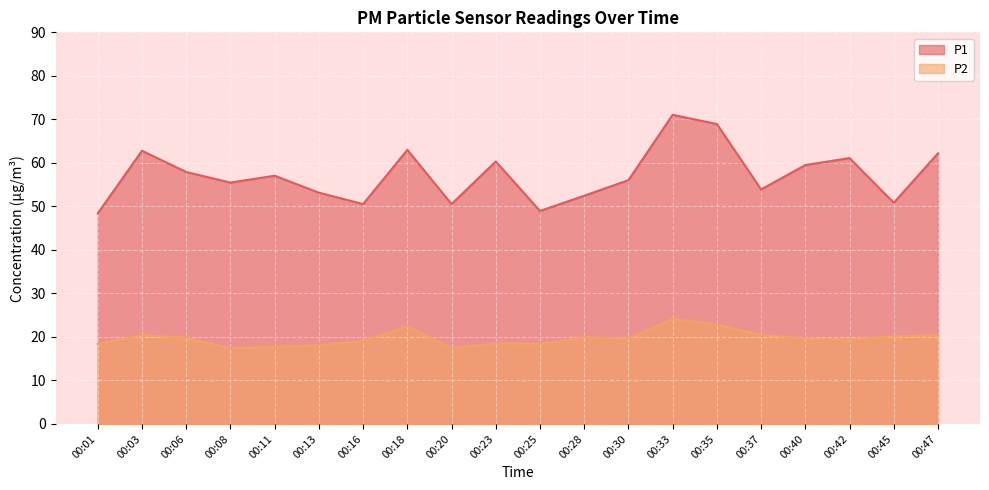

How many data points in P2 are less than 19?

7